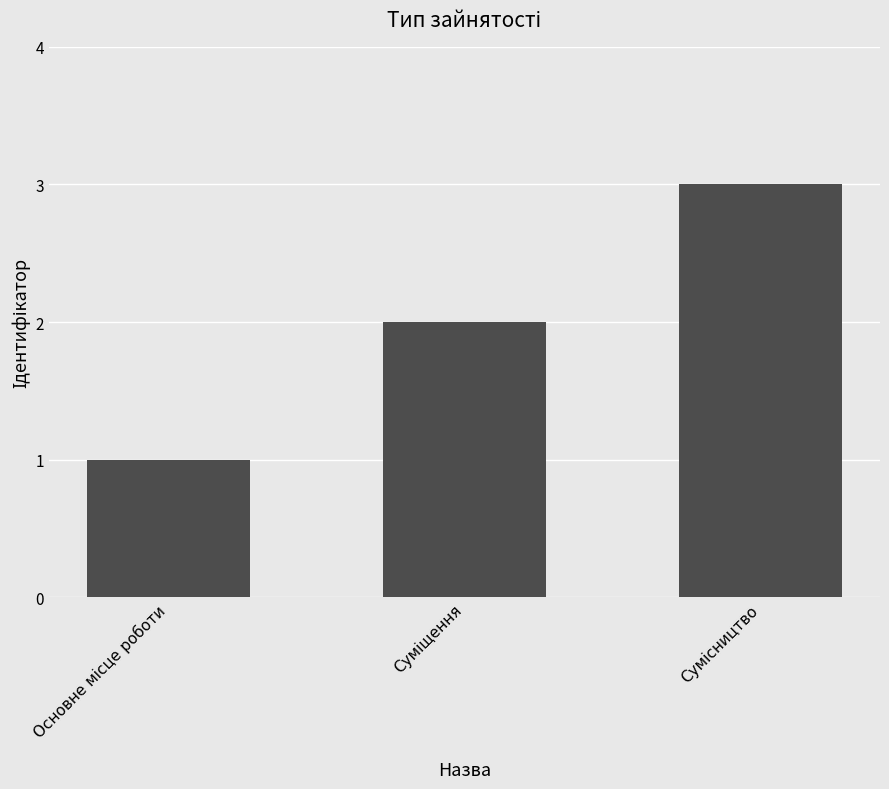

What is the difference between the maximum and second lowest values?

1